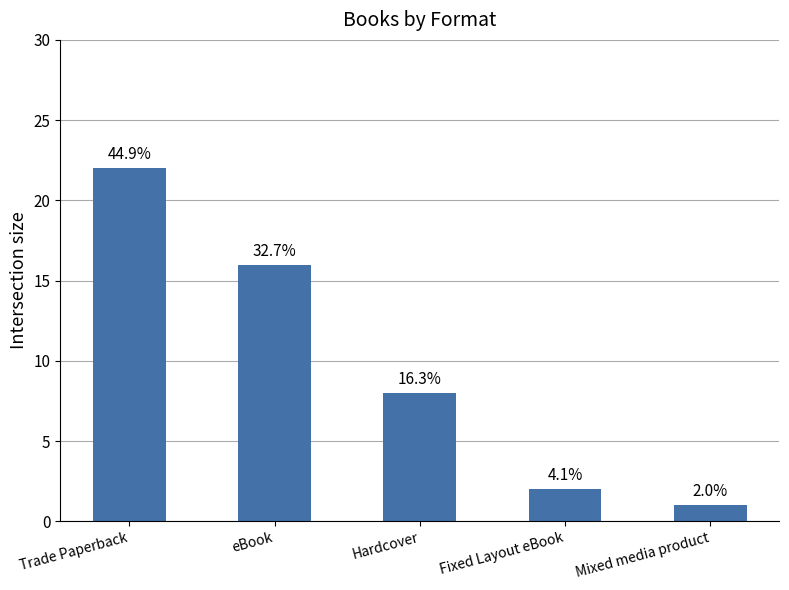

Rank the categories by value from lowest to highest.

Mixed media product, Fixed Layout eBook, Hardcover, eBook, Trade Paperback